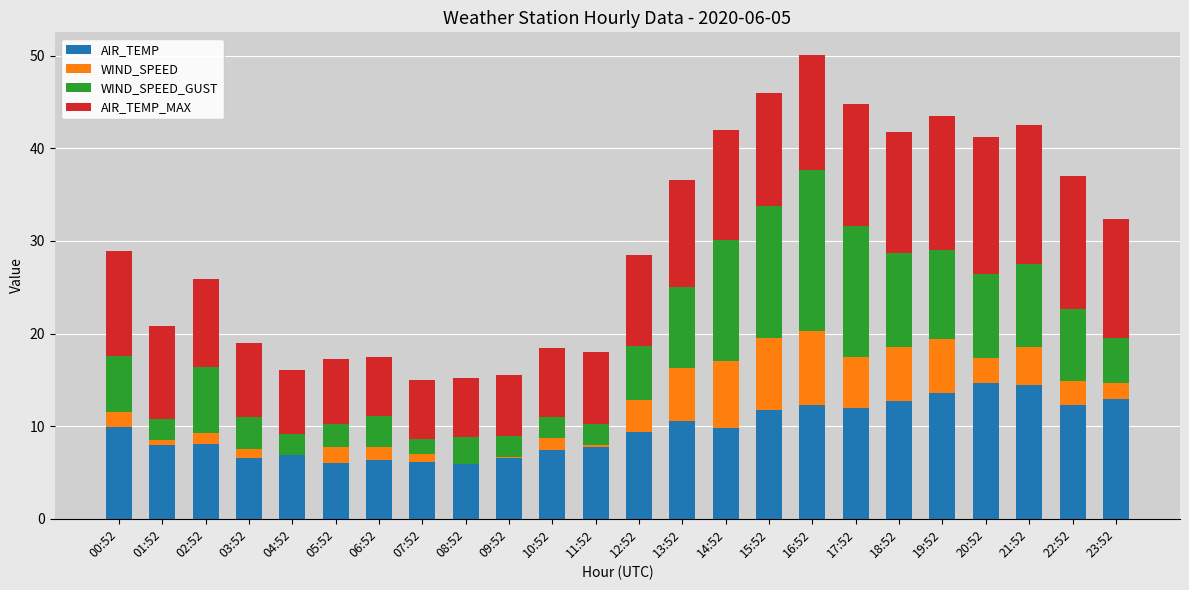

What is the total value across all series at 00:52?

28.9